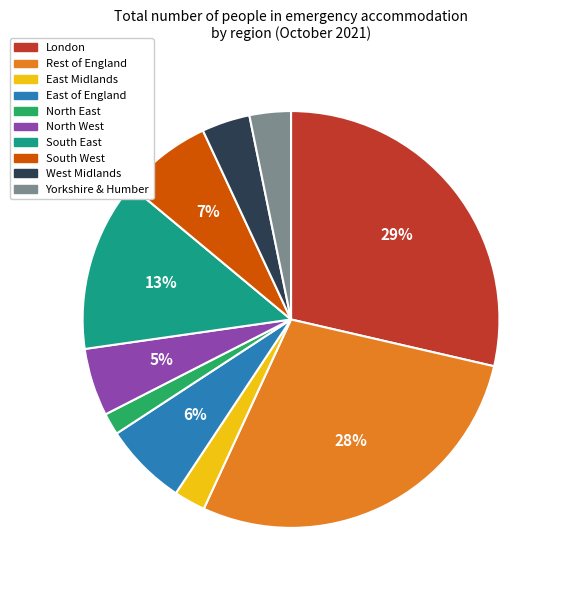

Count the number of slices in the pie.

10